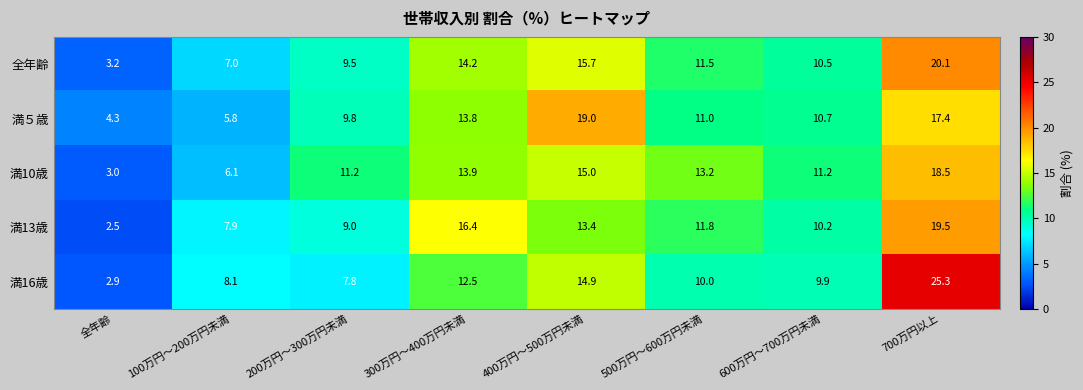

What is the smallest value displayed?

2.5